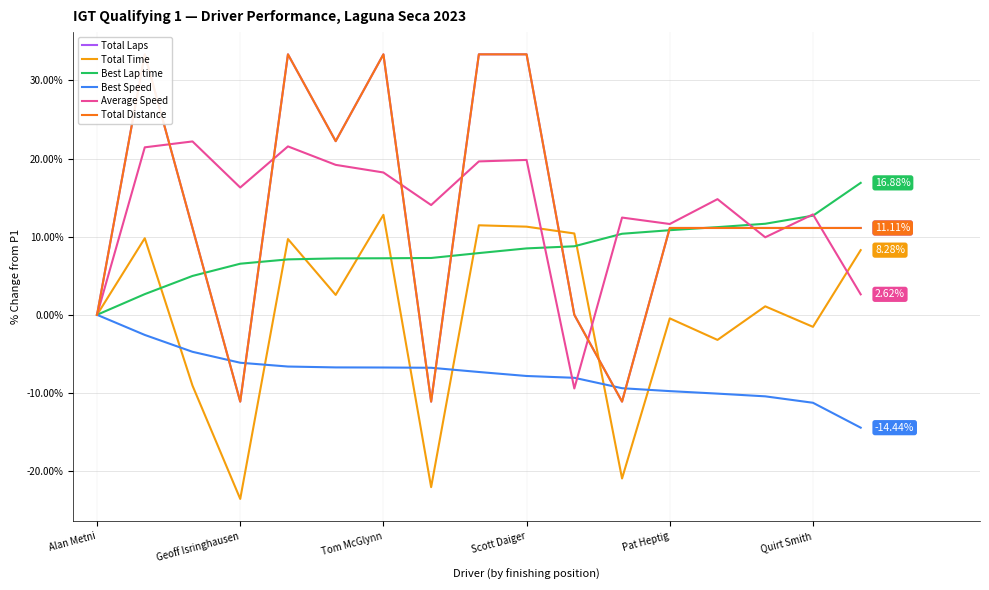

In Total Time, how many points are higher than both neighbors (excluding endpoints)?

6